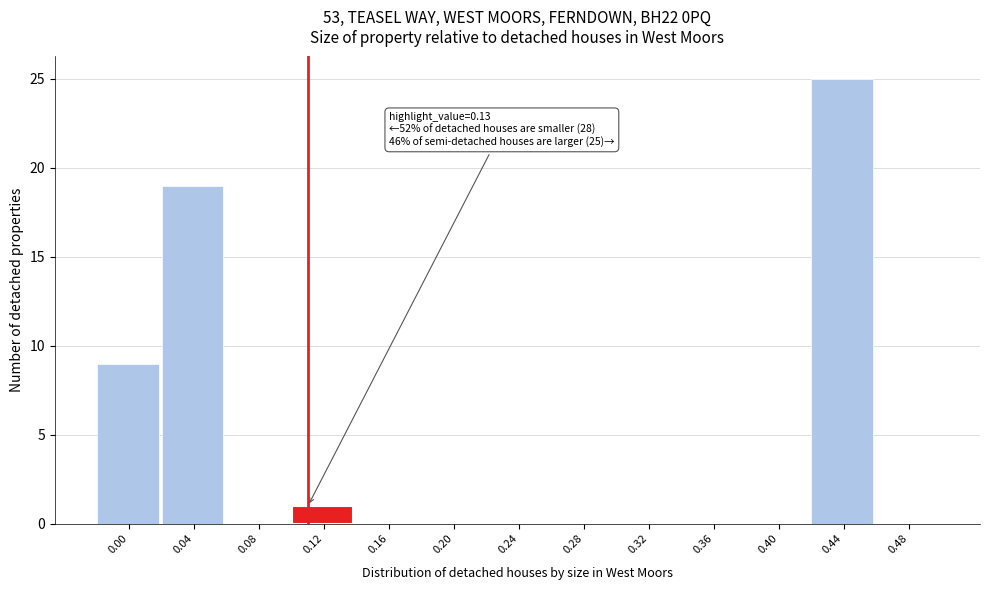

Reading left to right, list all the values displayed in this chart.

0.00=9	0.04=19	0.08=0	0.12=1	0.16=0	0.20=0	0.24=0	0.28=0	0.32=0	0.36=0	0.40=0	0.44=25	0.48=0